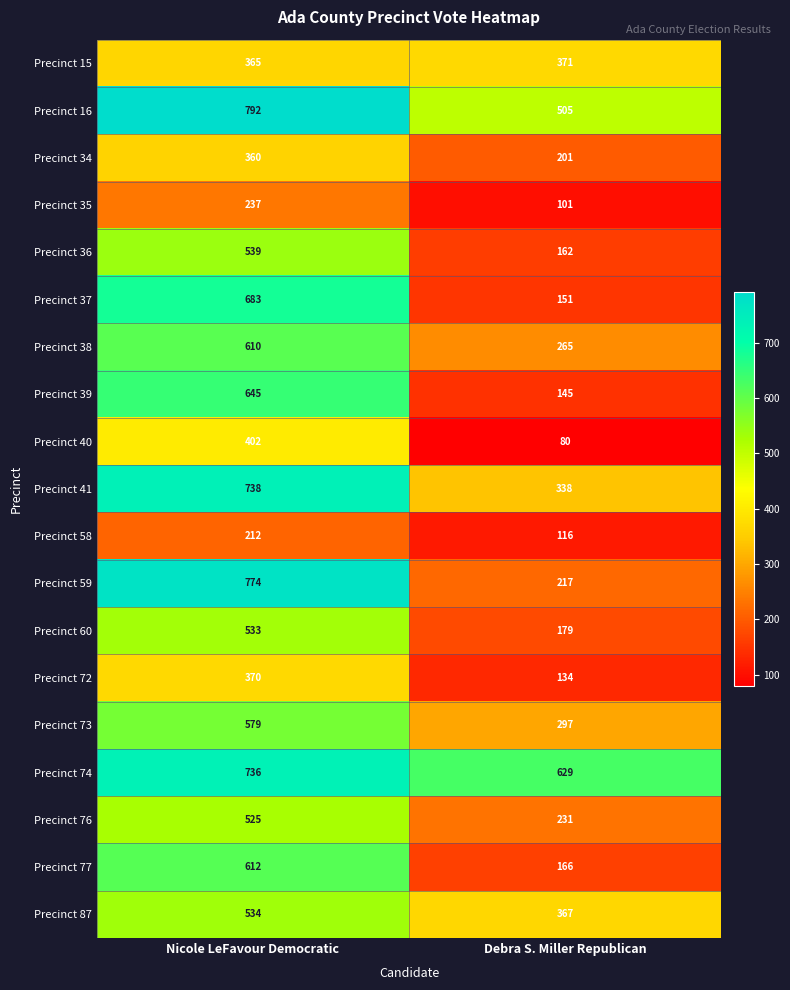

Which series has the largest total across all categories?

Precinct 74